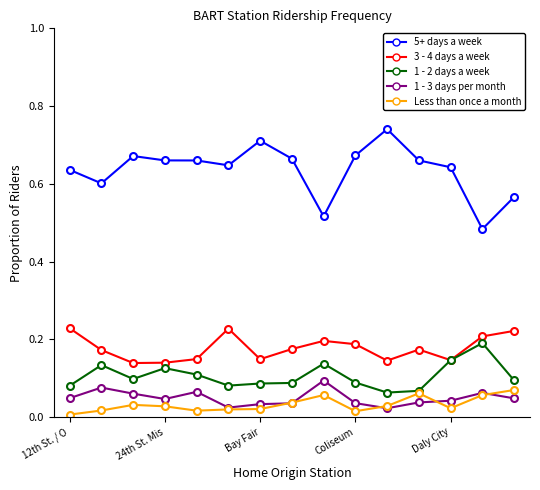

Which series has the largest range (max minus min)?

5+ days a week